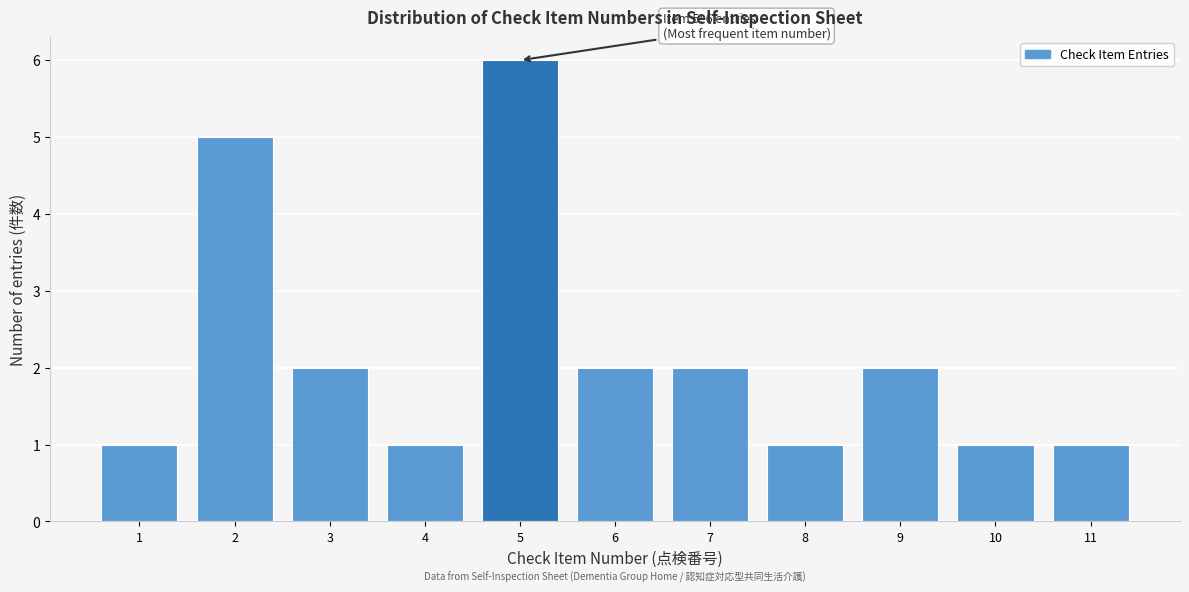

Reading left to right, list all the values displayed in this chart.

1=1	2=5	3=2	4=1	5=6	6=2	7=2	8=1	9=2	10=1	11=1